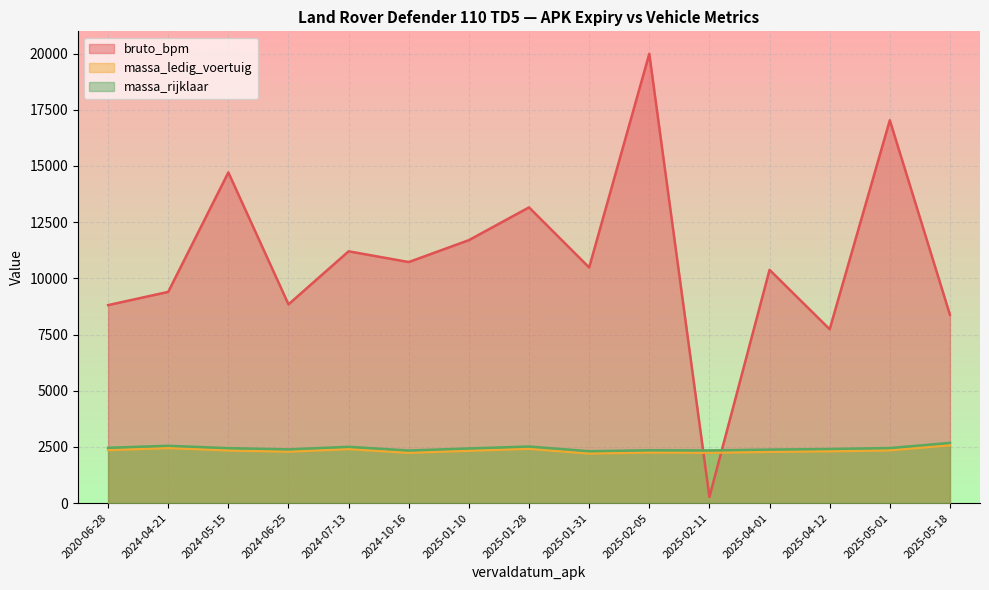

Which series has the largest total across all categories?

bruto_bpm